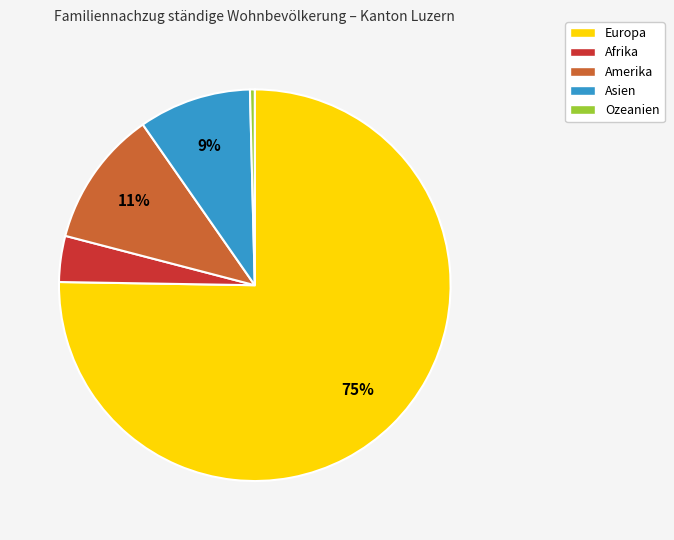

Between Europa and Ozeanien, which is larger?

Europa